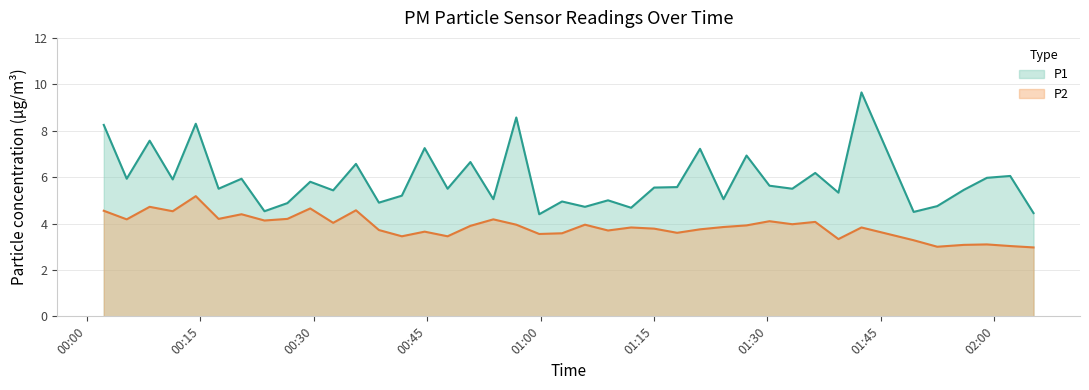

How many data points in P1 are above 5?

29